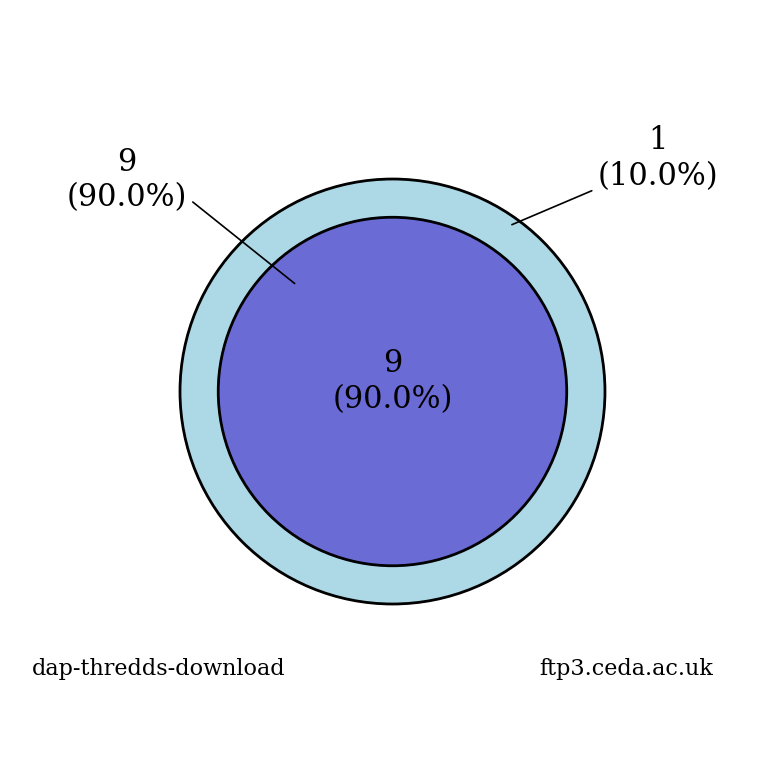

The dap-thredds-download slice represents 90% of the pie. True or false?

True